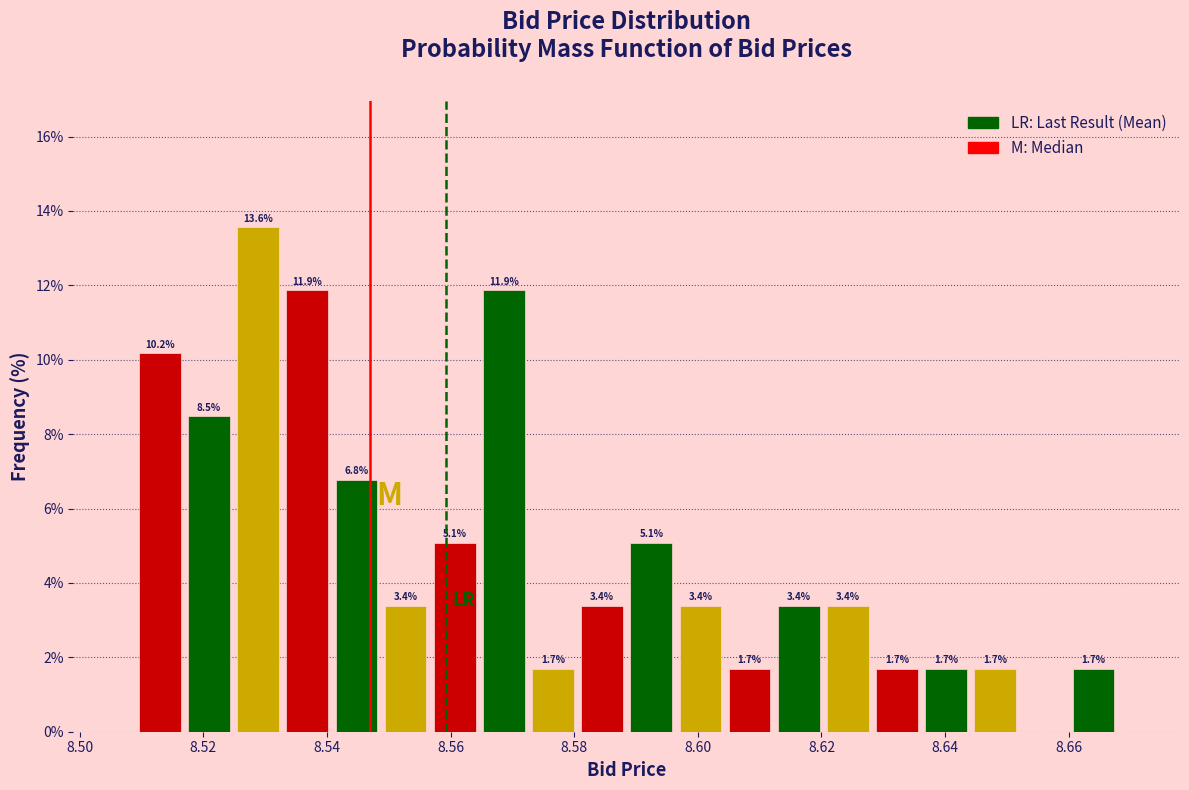

Read against the x-axis, roughly where is the centre of the tallest bar?

8.528